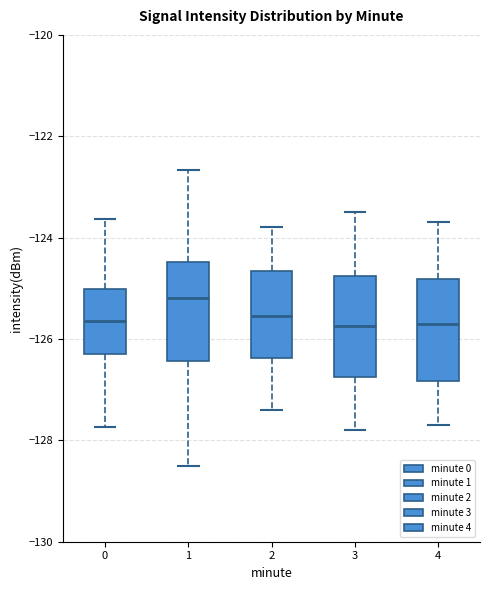

Where does the median line of the box at x = 4 sit on the y-axis? The values are not printed on the chart, so give them approximately, as read against the axis.

-125.6